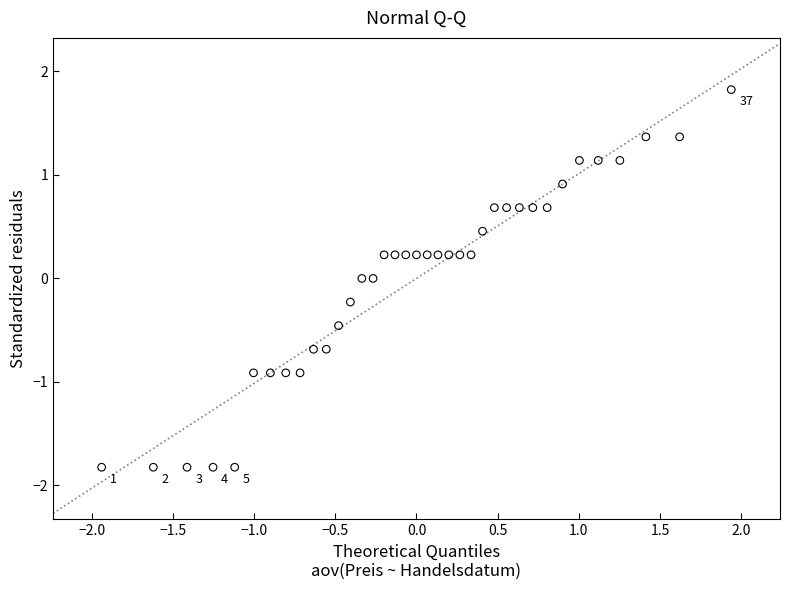

What is the range of Y values (max minus min)?

3.6